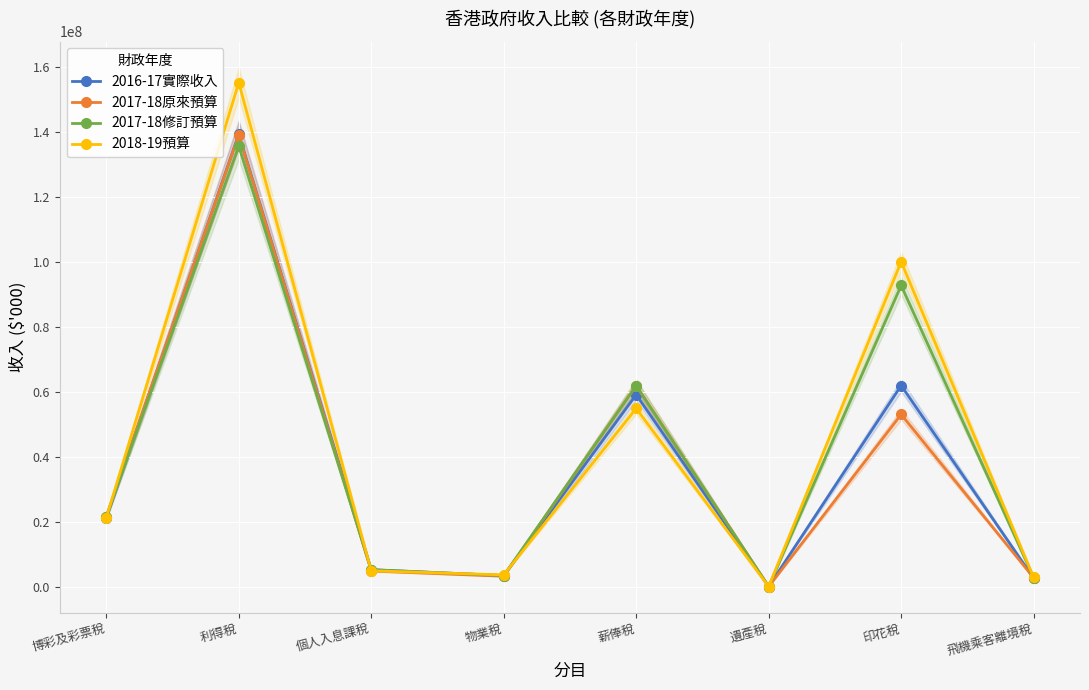

Where does the 2016-17實際收入 series first go above 21118983?

利得稅